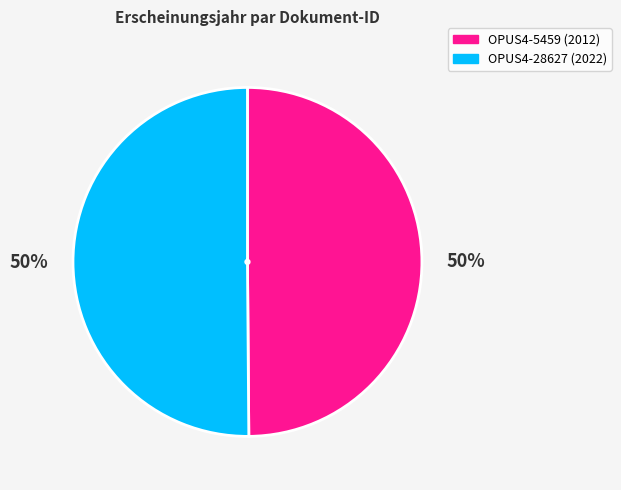

How many slices are in this pie chart?

2